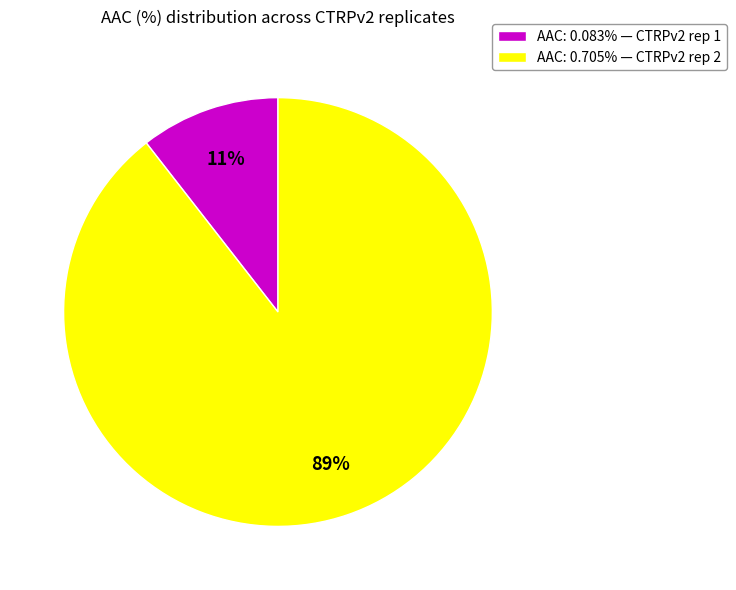

Combined, do AAC: 0.083% — CTRPv2 rep 1 and AAC: 0.705% — CTRPv2 rep 2 account for over 50%?

Yes